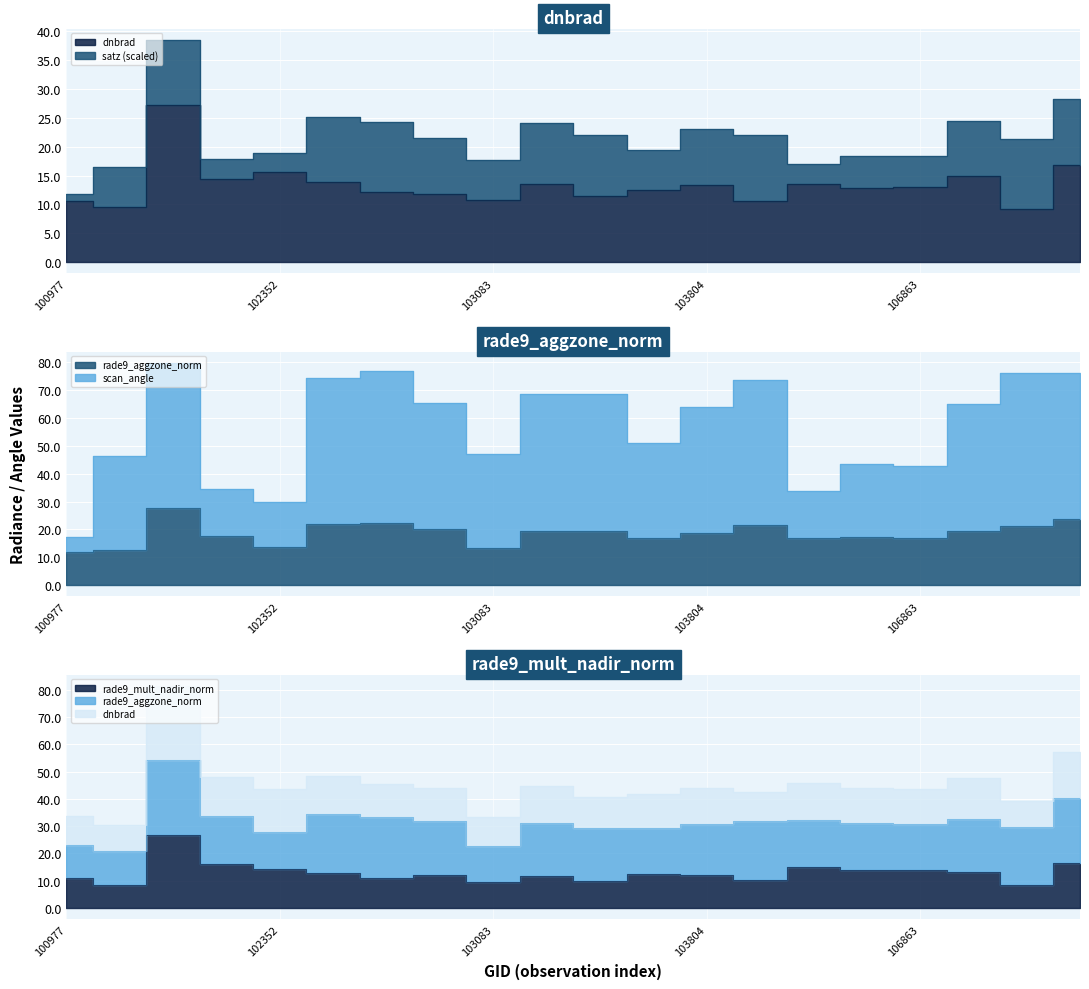

What is the sum of all rade9_mult_nadir_norm values?

259.6